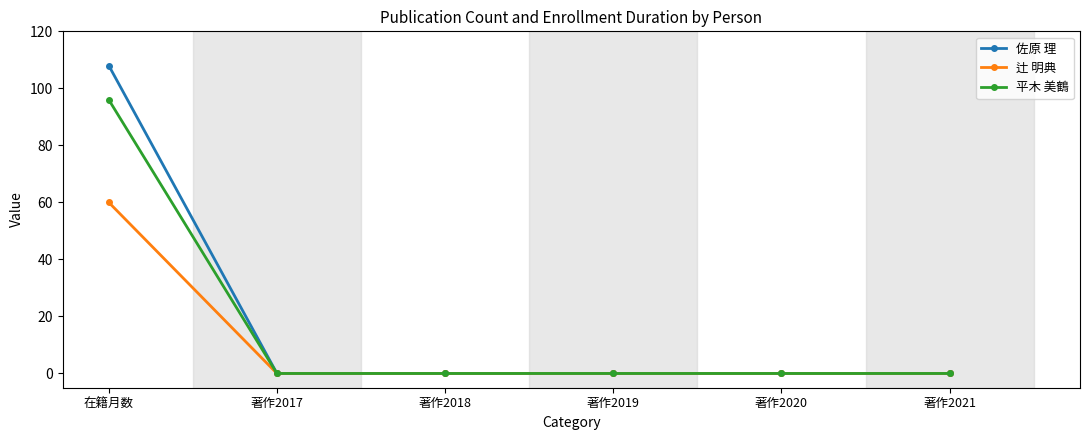

What is the spread (max minus min) of values at 在籍月数?

48